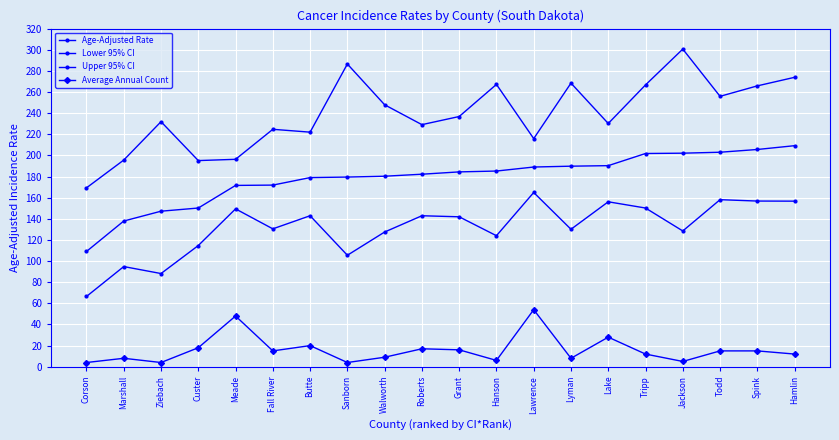

Which category has the lowest value across all series?

Corson